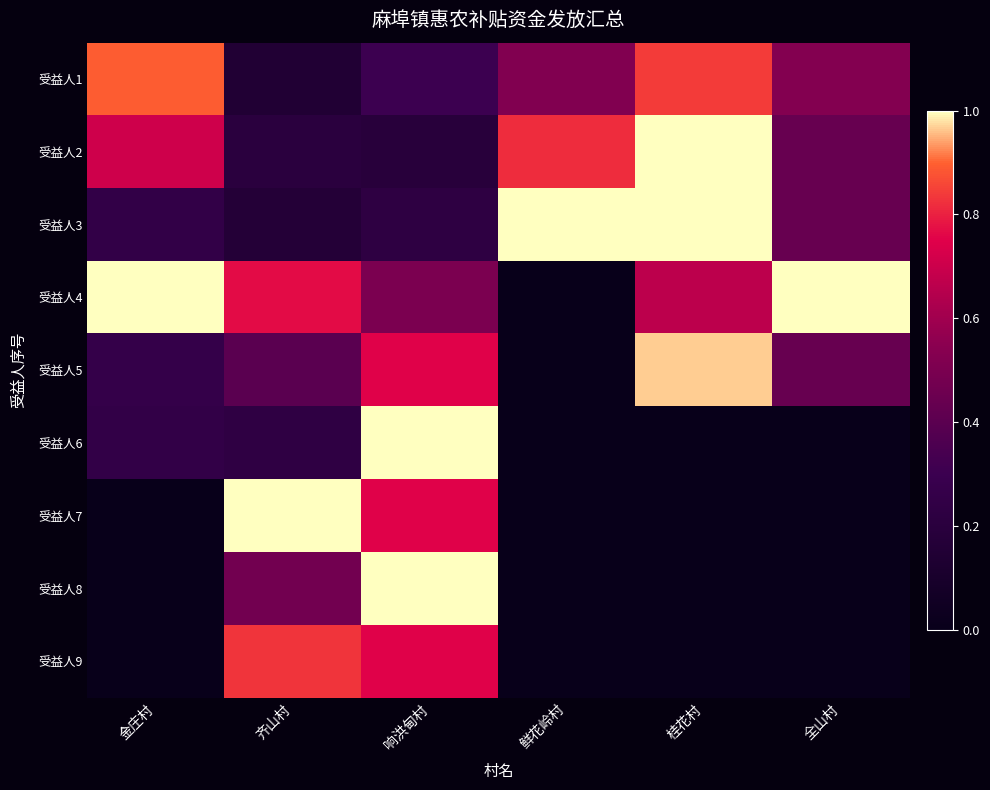

What is the maximum value shown in the chart?

1.0